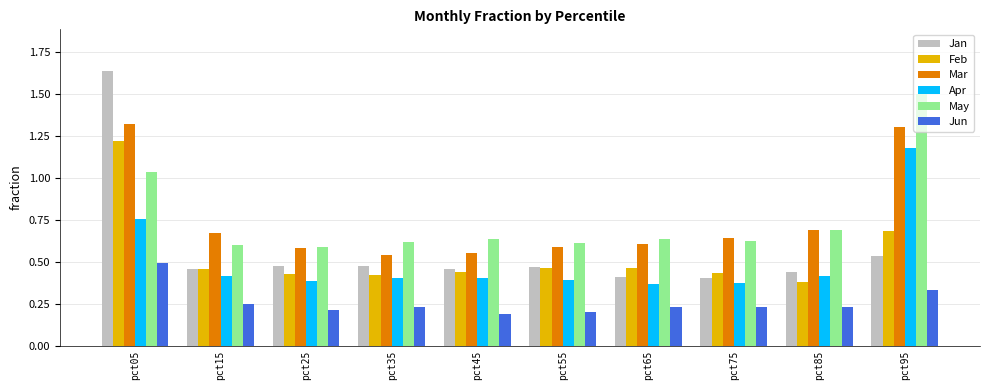

Which series has the largest range (max minus min)?

Jan